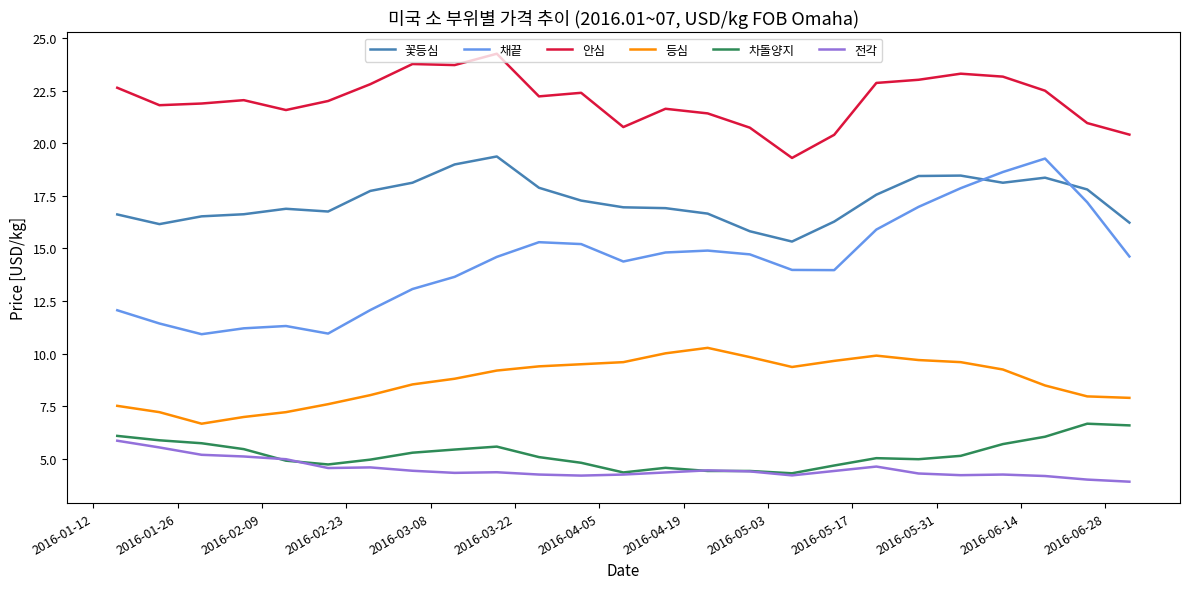

What is the maximum value for 차돌양지?

6.7